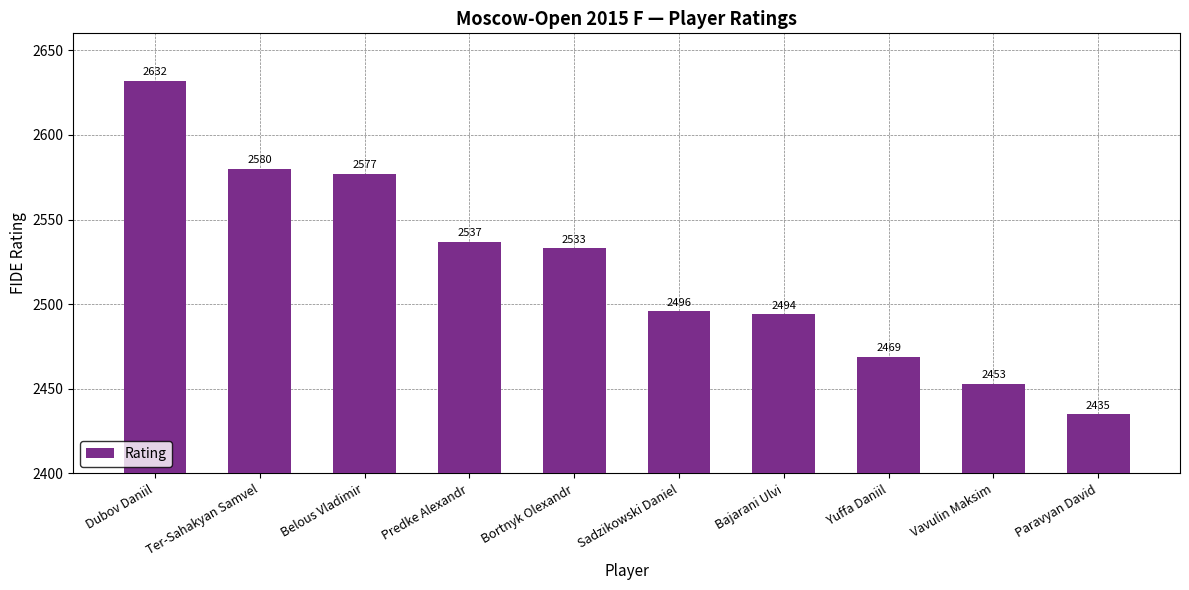

What is the label of the 6th bar from the right?

Bortnyk Olexandr